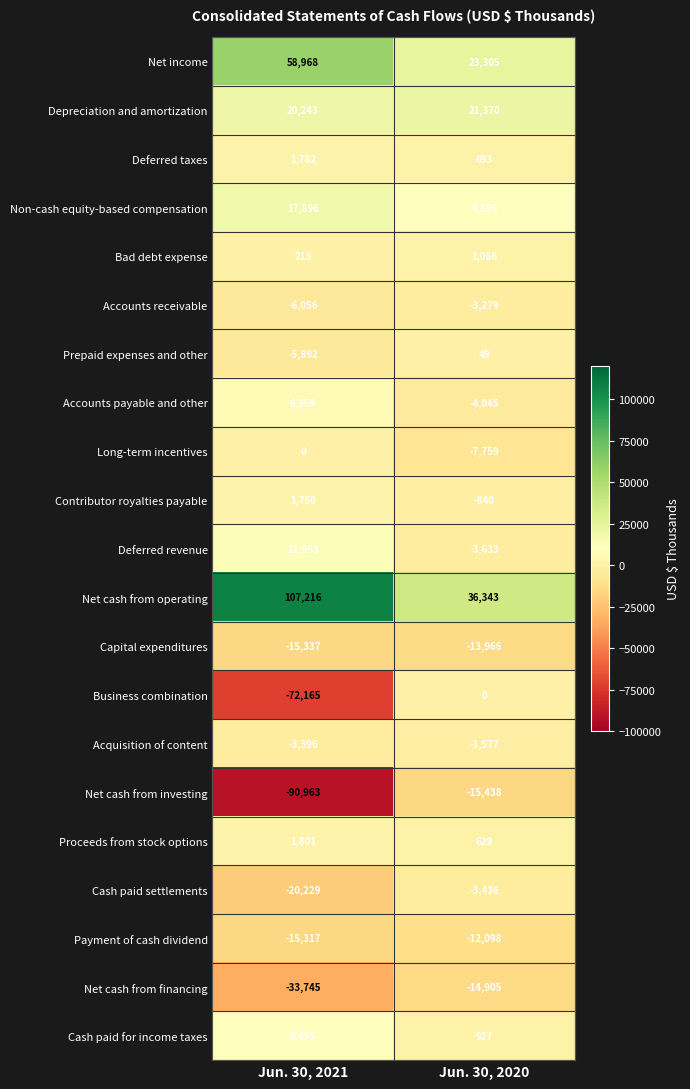

What is the difference between the maximum and minimum values in the Proceeds from stock options series?

1172